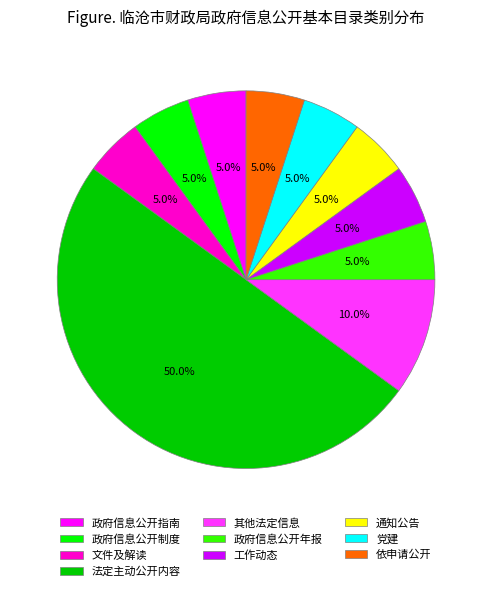

Which category has the biggest portion of the pie?

法定主动公开内容